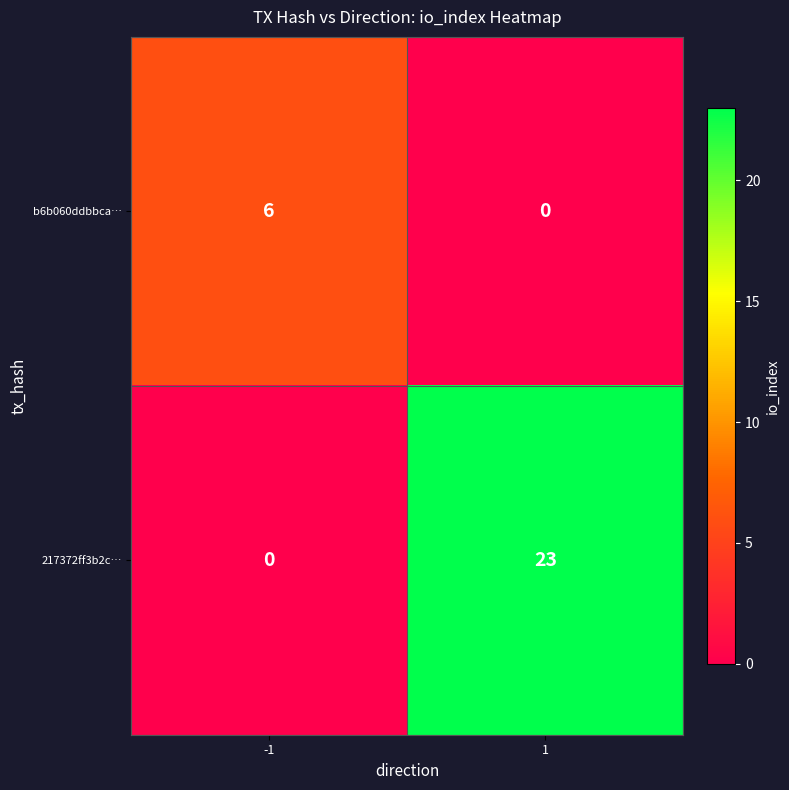

What is the total value across all series at 1?

23